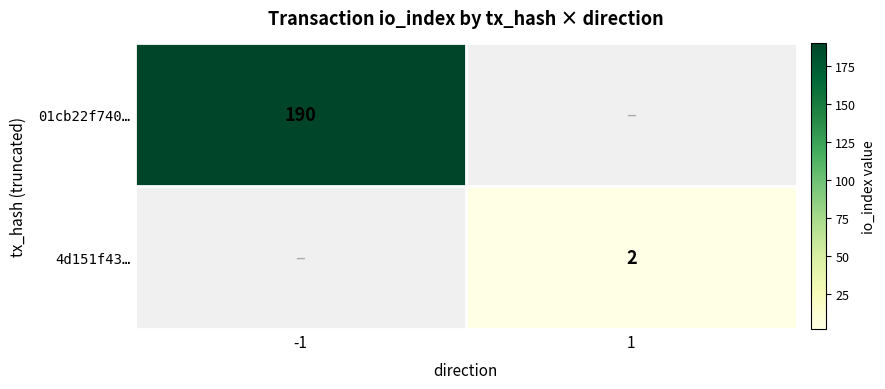

The 4d151f43… series shows 3 at 1. True or false?

False